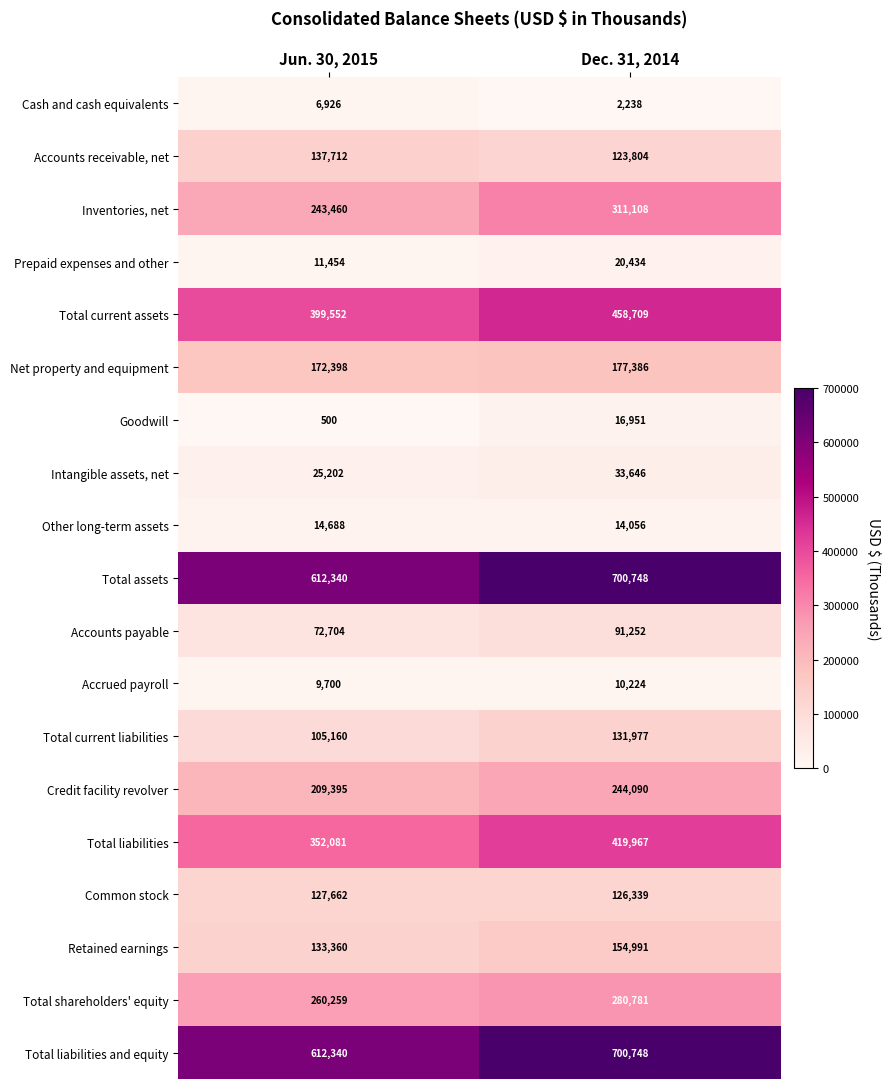

The Other long-term assets series shows 22511 at Jun. 30, 2015. True or false?

False